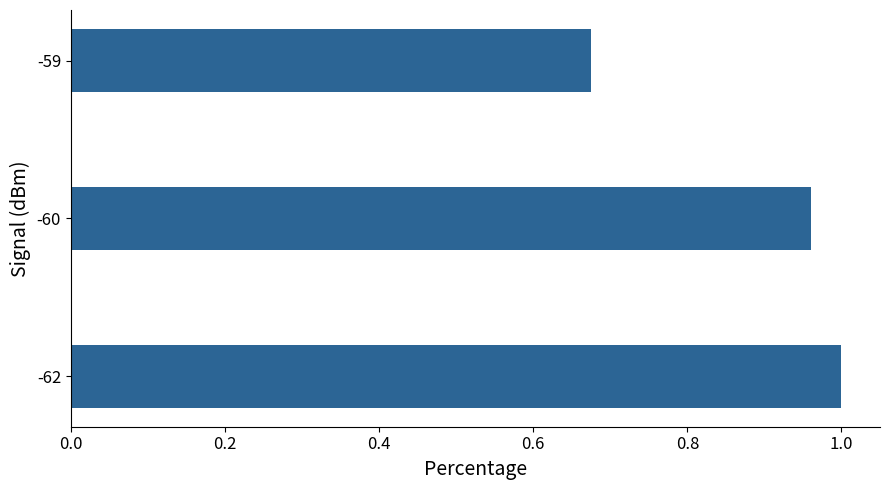

At which label is the value closest to 0?

-59